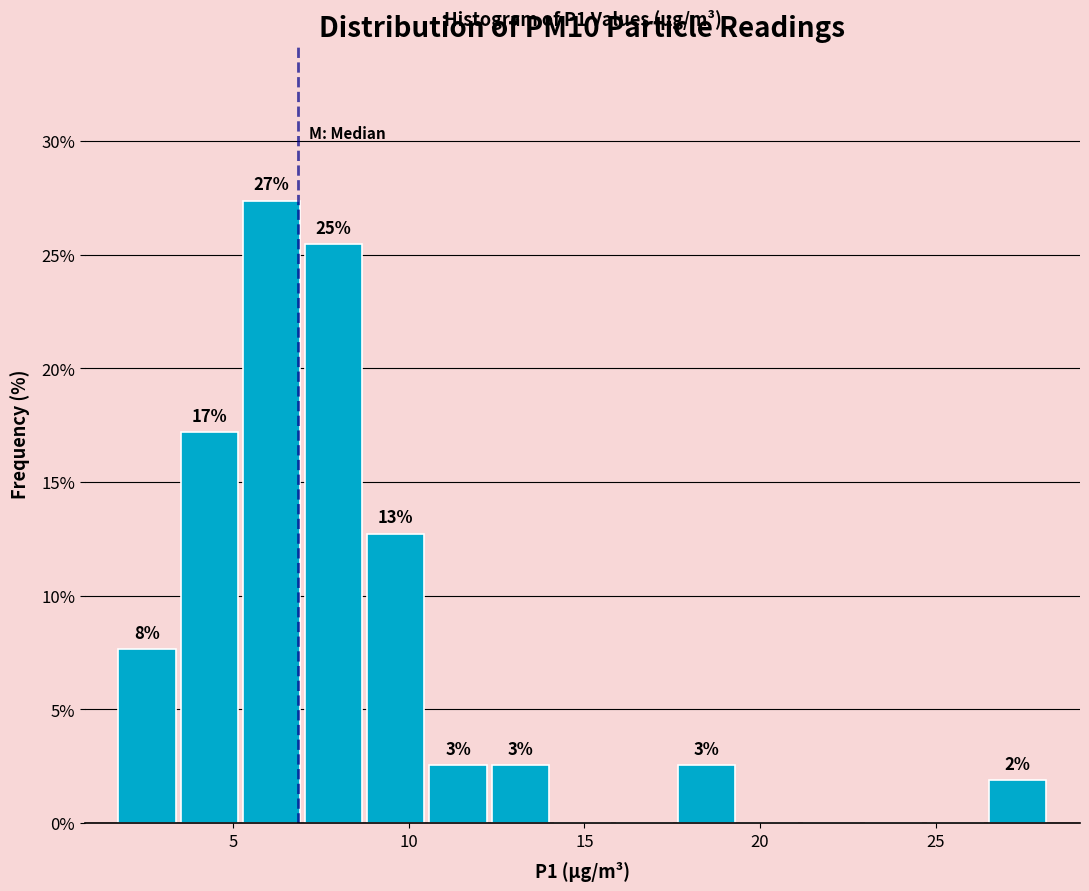

Around what value on the x-axis is the tallest bar? Give the approximate position of its centre, as read against the axis.

6.0